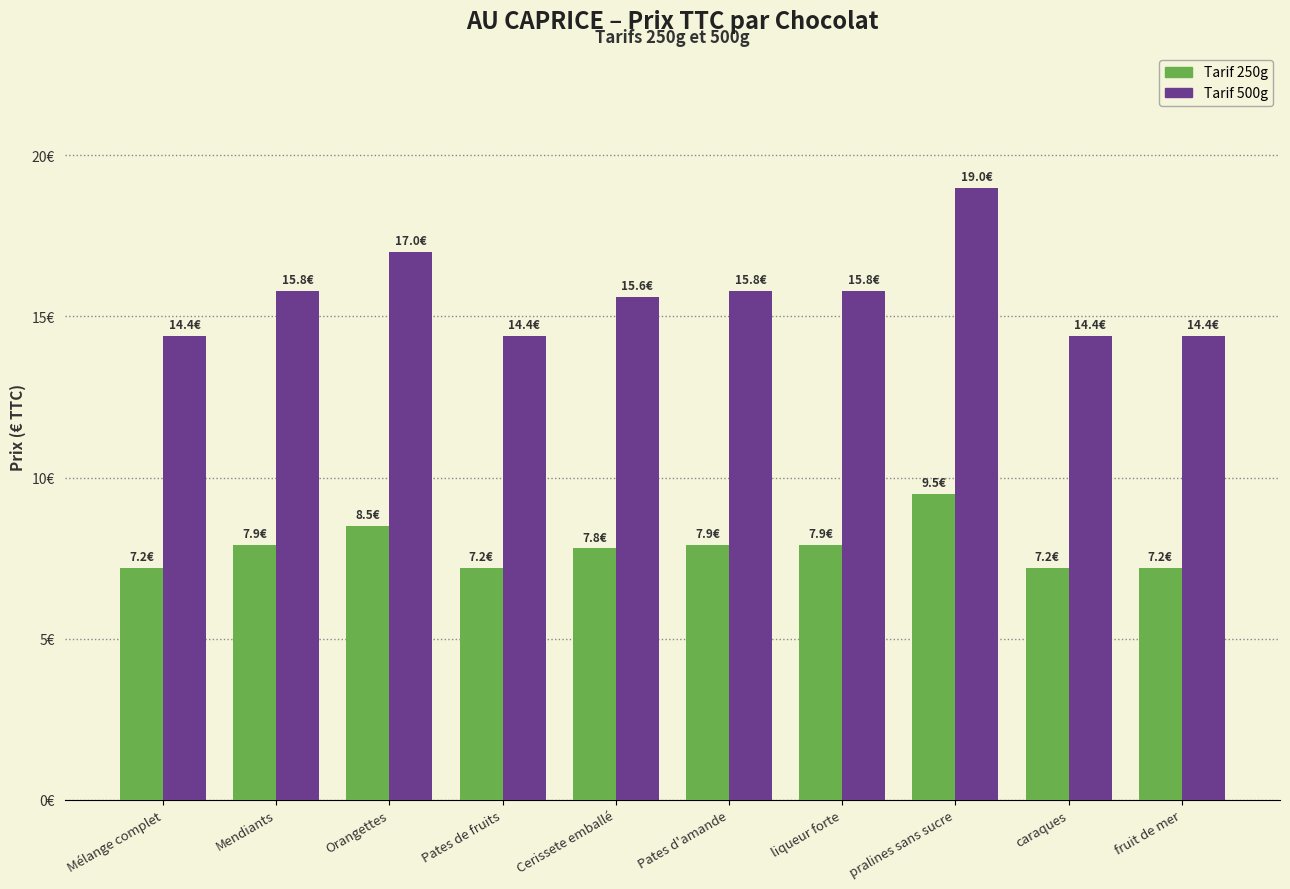

Which label corresponds to the smallest value in the chart?

Mélange complet